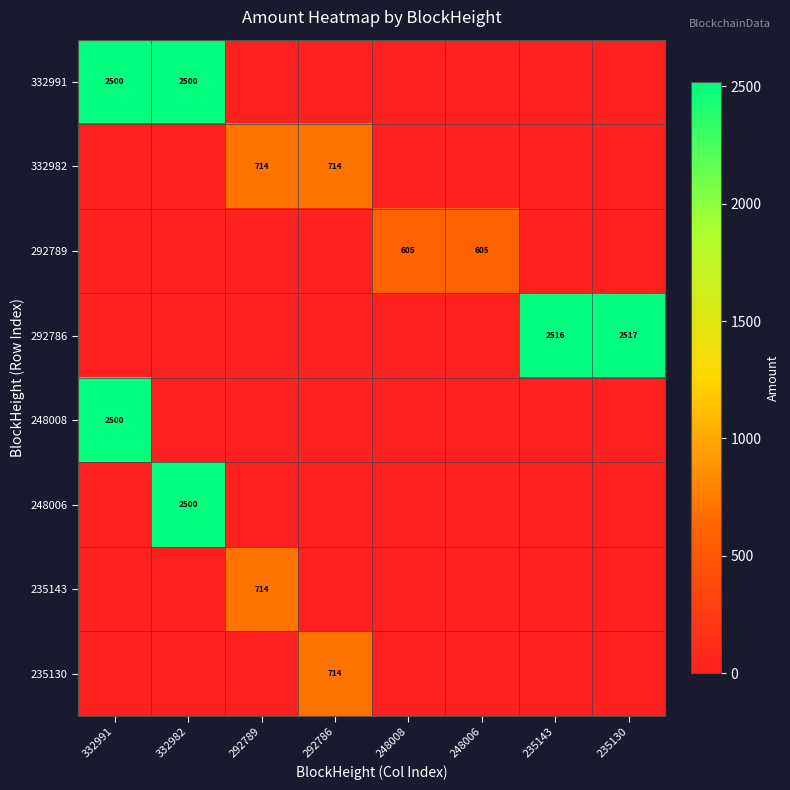

The 332991 series shows 2500 at 332982. True or false?

True